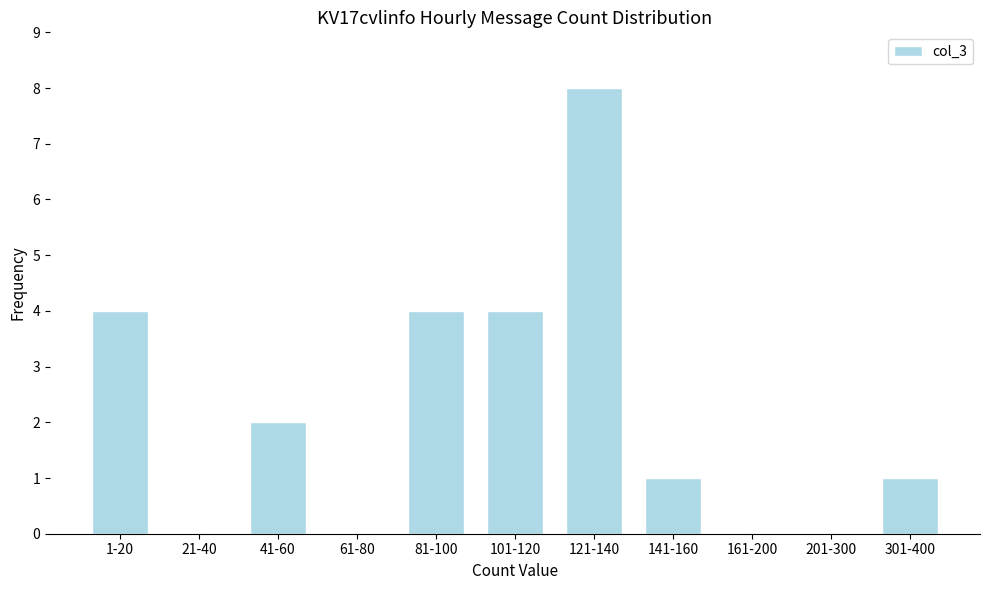

Reading left to right, transcribe all the data shown in this chart.

1-20=4	21-40=0	41-60=2	61-80=0	81-100=4	101-120=4	121-140=8	141-160=1	161-200=0	201-300=0	301-400=1